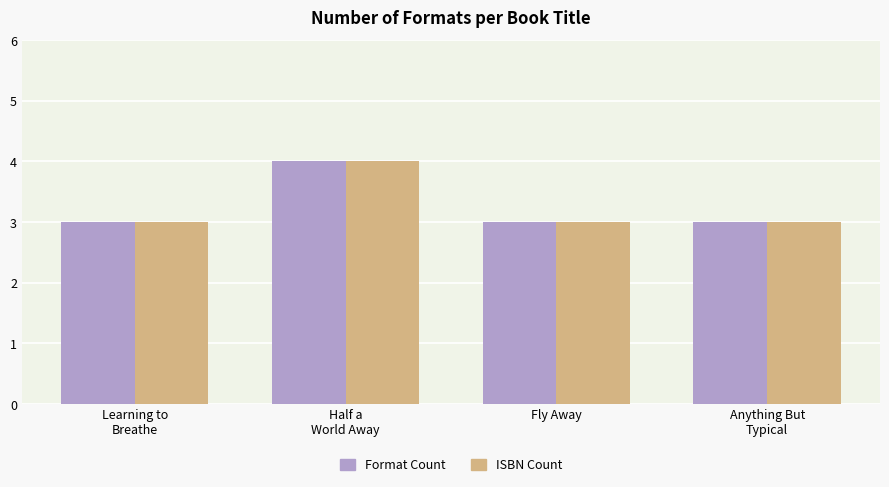

True or false: Format Count has a value of 3 at Half a
World Away.

False